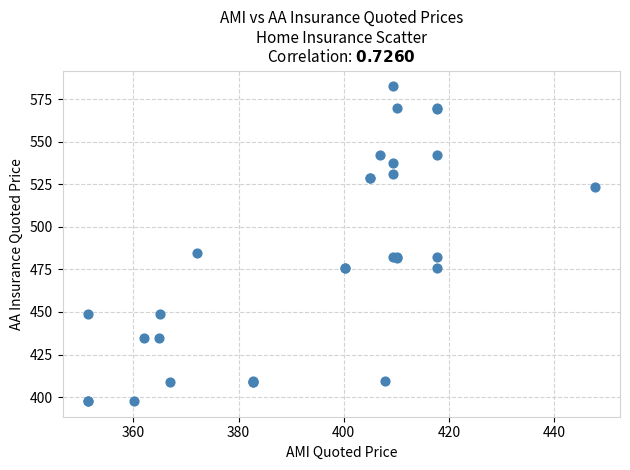

What Y value in the scatter plot is closest to 490?

484.6